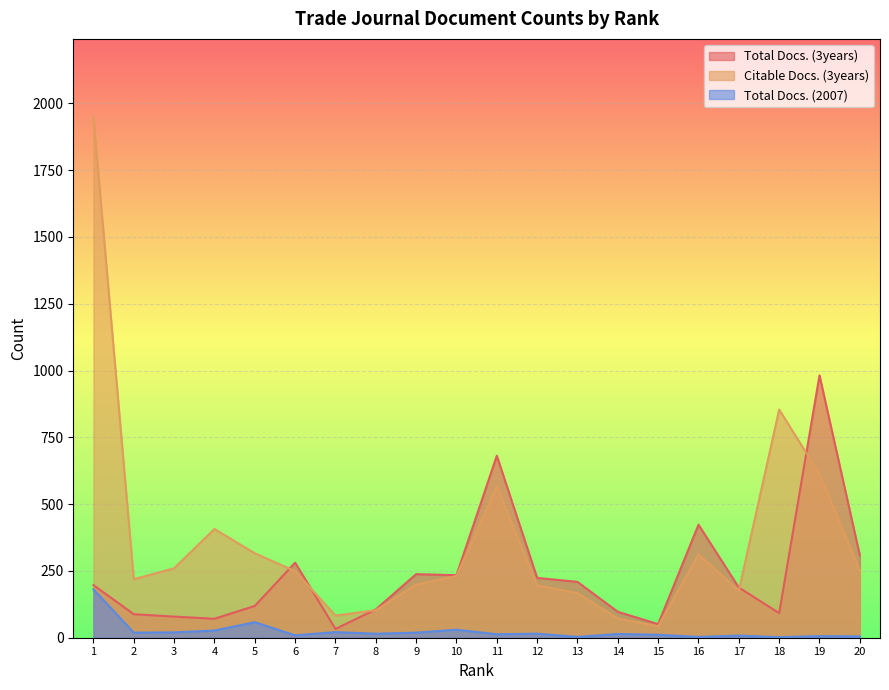

What is the value of the Citable Docs. (3years) point at the 6th from the left?

249